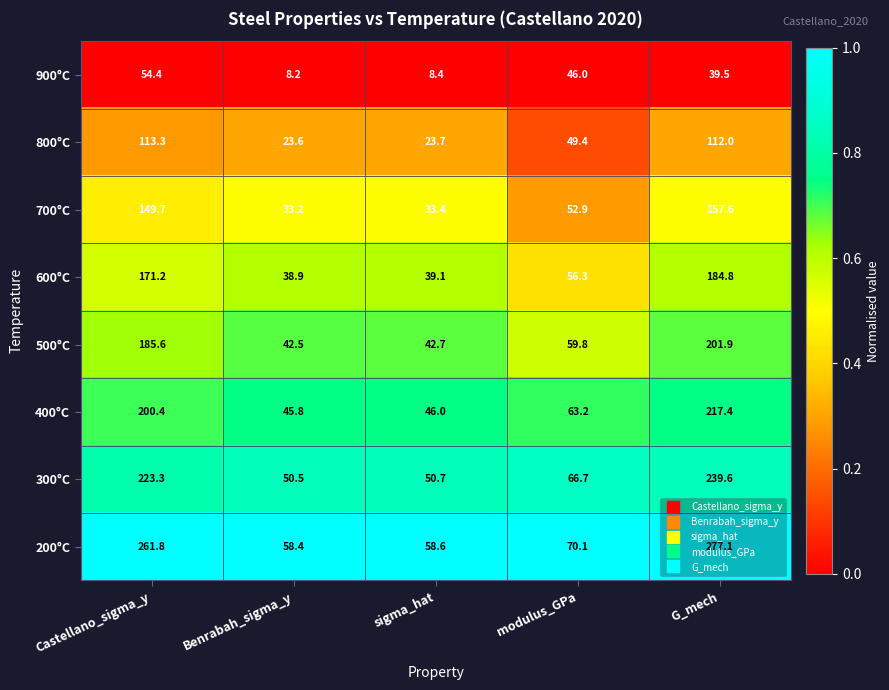

At Benrabah_sigma_y, list the series in order from smallest to largest.

900°C, 800°C, 700°C, 600°C, 500°C, 400°C, 300°C, 200°C